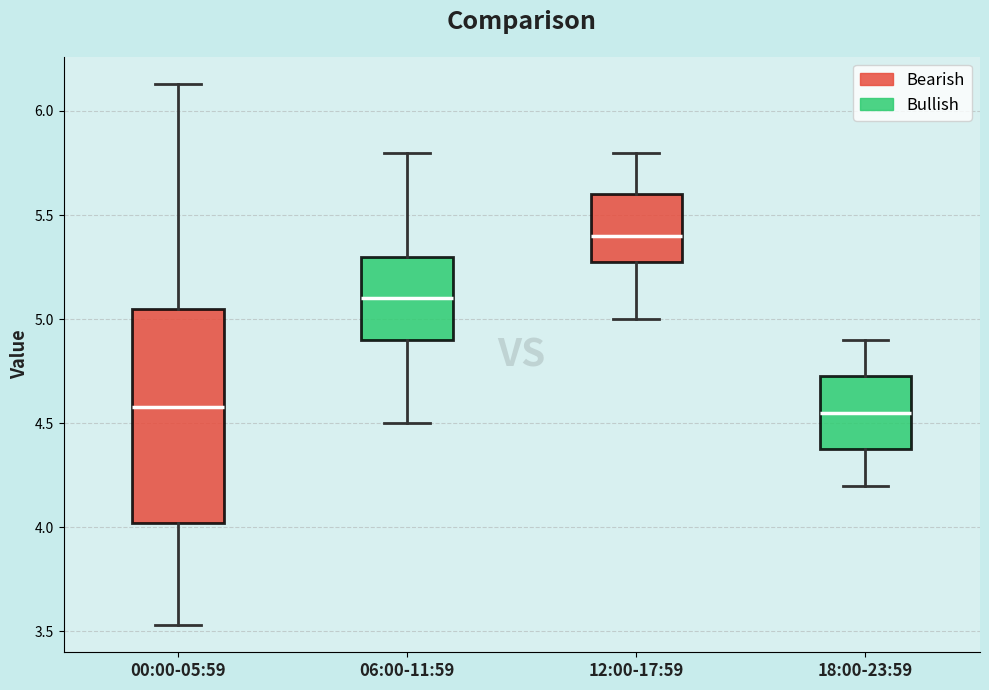

Reading left to right, read every box against the y-axis: the position of its median line, the range the box covers, and the ends of its whiskers. The values are not printed on the chart, so give them approximately, as read against the axis.

00:00-05:59: median 4.60, box 4.00 to 5.05, whiskers 3.55 to 6.15
06:00-11:59: median 5.10, box 4.90 to 5.30, whiskers 4.50 to 5.80
12:00-17:59: median 5.40, box 5.30 to 5.60, whiskers 5.00 to 5.80
18:00-23:59: median 4.55, box 4.40 to 4.75, whiskers 4.20 to 4.90